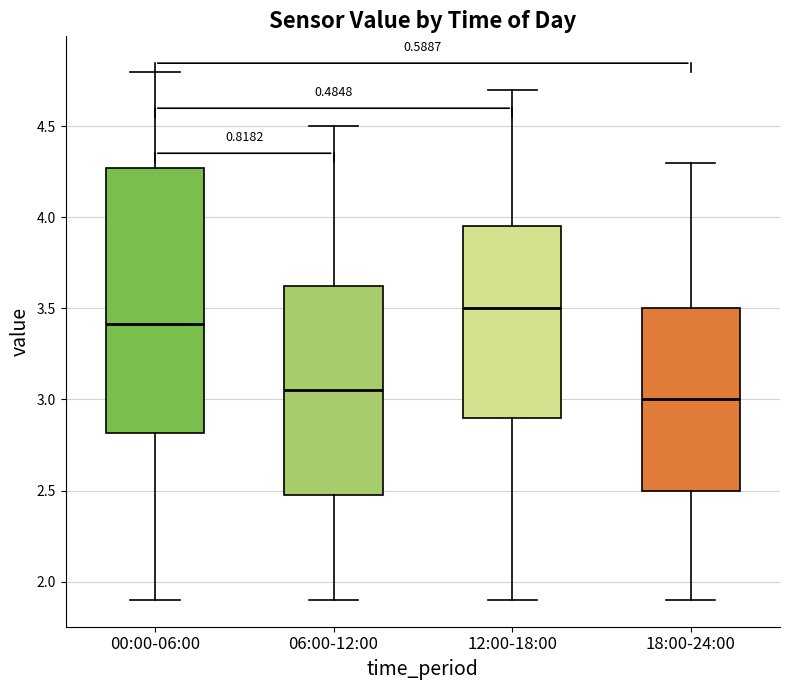

Reading left to right, transcribe this box plot: for each box, give where its median line is, the range the box spans, and where its two whiskers end, as read against the y-axis. The values are not printed on the chart, so give them approximately, as read against the axis.

00:00-06:00: median 3.40, box 2.80 to 4.25, whiskers 1.90 to 4.80
06:00-12:00: median 3.05, box 2.50 to 3.65, whiskers 1.90 to 4.50
12:00-18:00: median 3.50, box 2.90 to 3.95, whiskers 1.90 to 4.70
18:00-24:00: median 3.00, box 2.50 to 3.50, whiskers 1.90 to 4.30